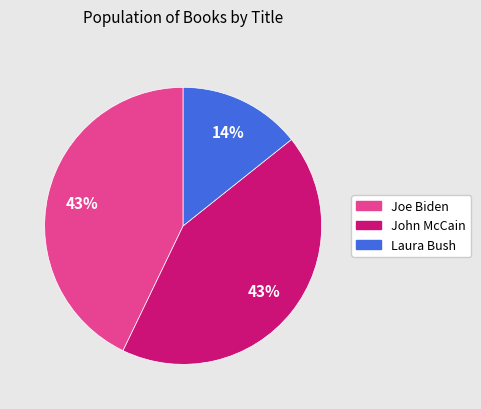

How many slices are in this pie chart?

3